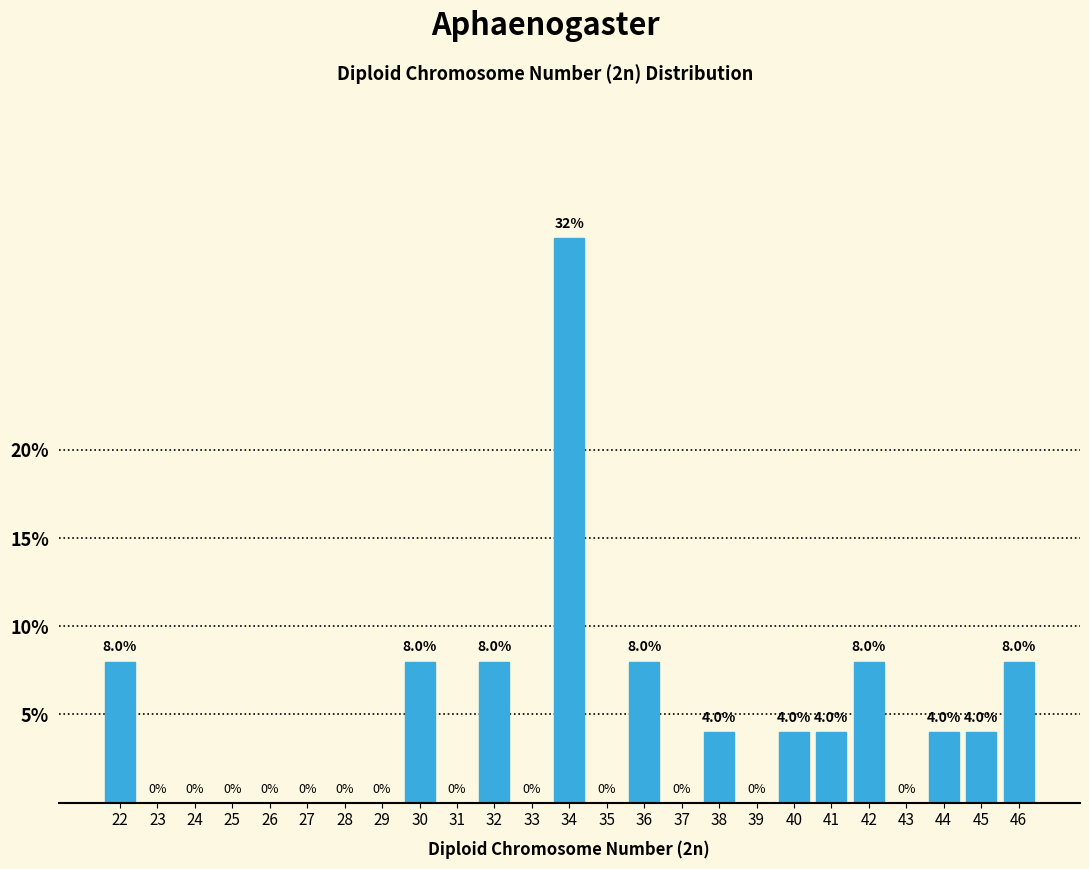

Reading left to right, transcribe all the data shown in this chart.

22=8	23=0	24=0	25=0	26=0	27=0	28=0	29=0	30=8	31=0	32=8	33=0	34=32	35=0	36=8	37=0	38=4	39=0	40=4	41=4	42=8	43=0	44=4	45=4	46=8